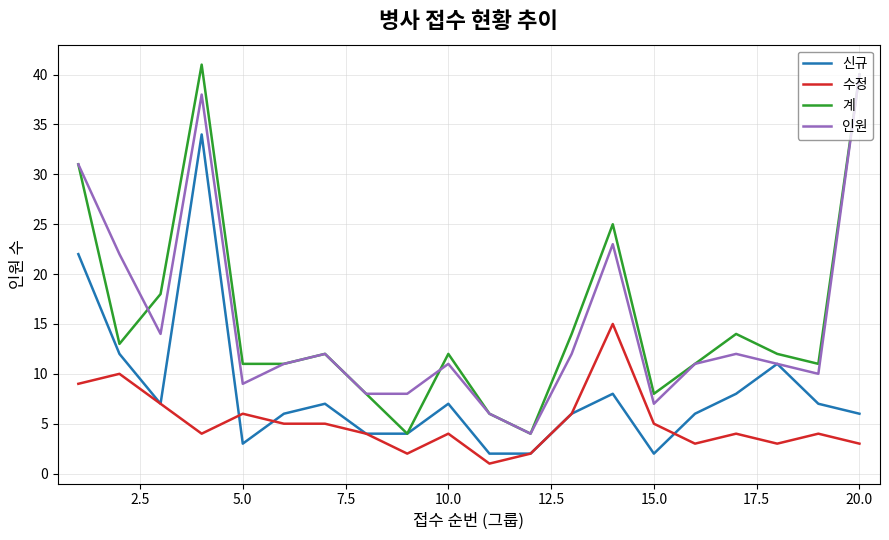

True or false: 계 and 수정 cross at least once.

False